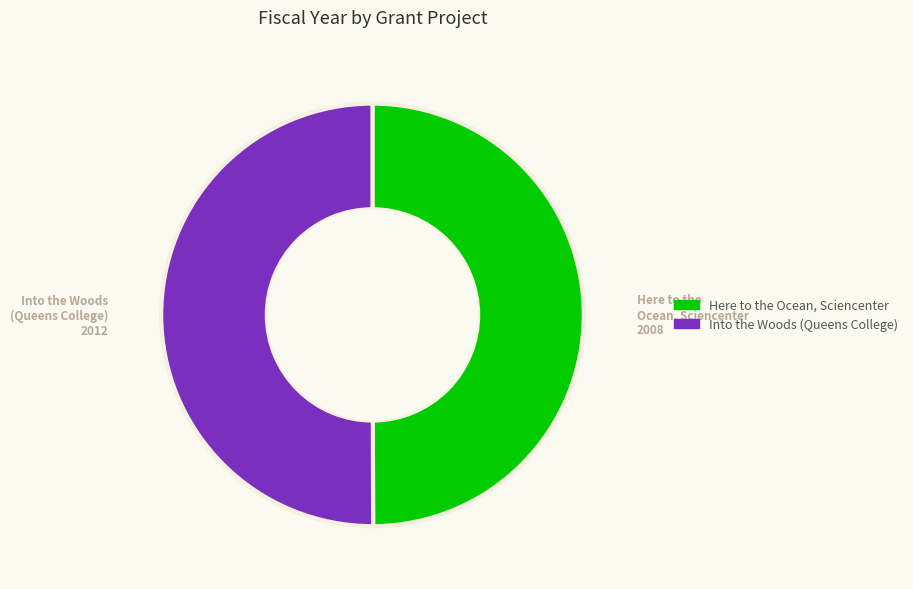

How many slices are in this pie chart?

2